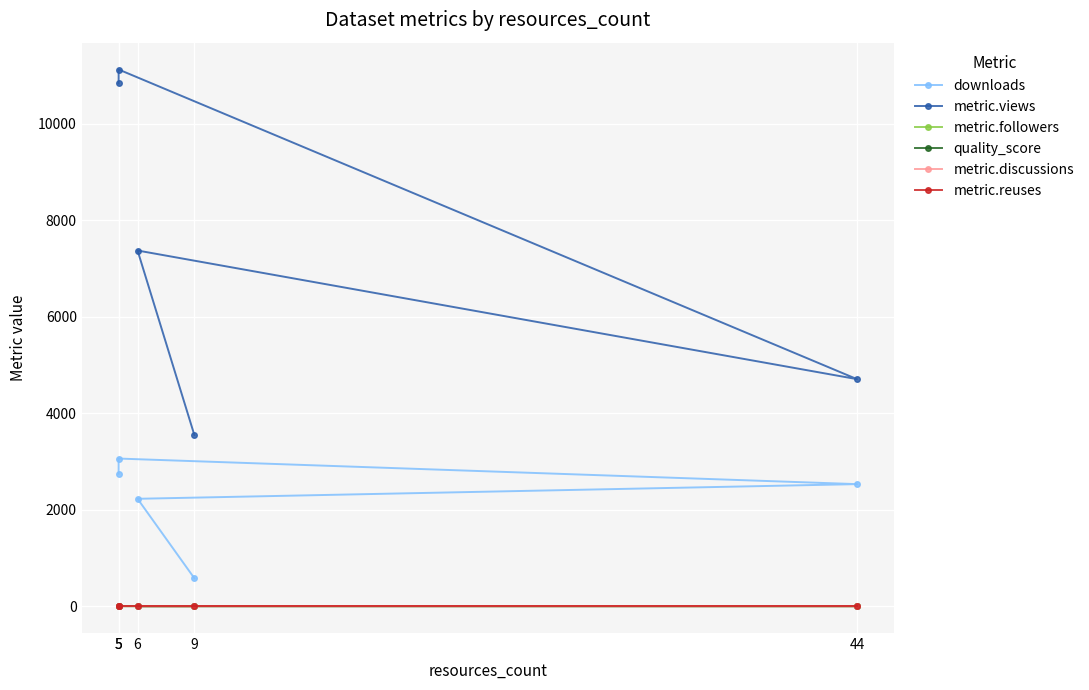

Which series has the largest total across all categories?

metric.views